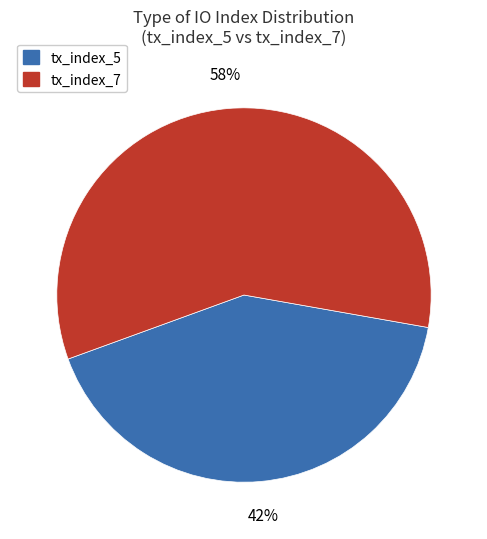

Count the number of slices in the pie.

2